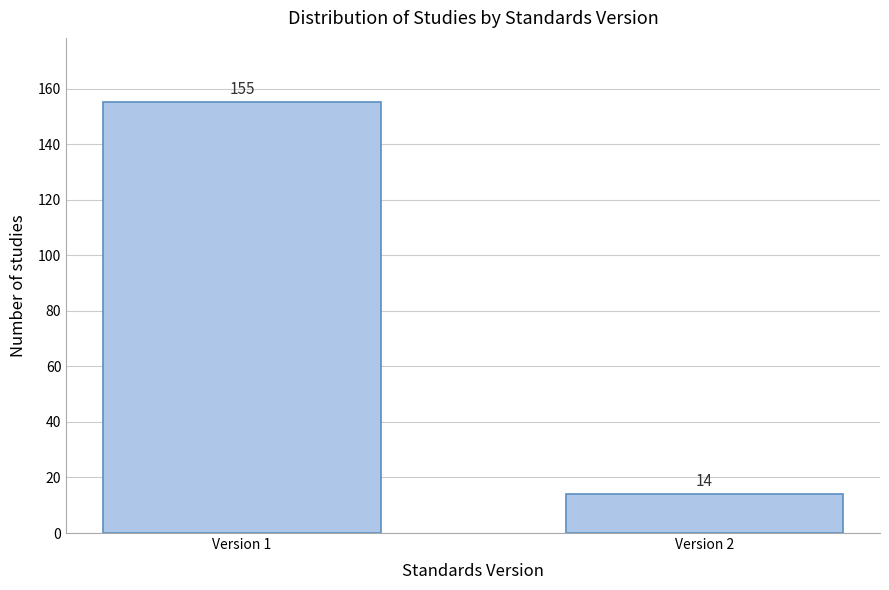

Reading right to left, what are all the values shown in this chart?

14	155